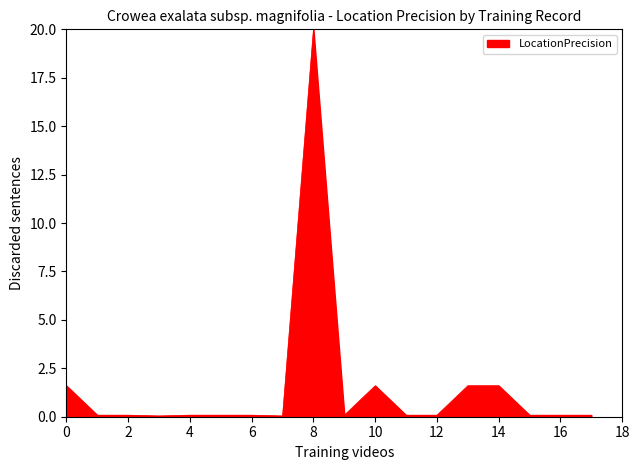

What is the maximum value shown in the chart?

20.0